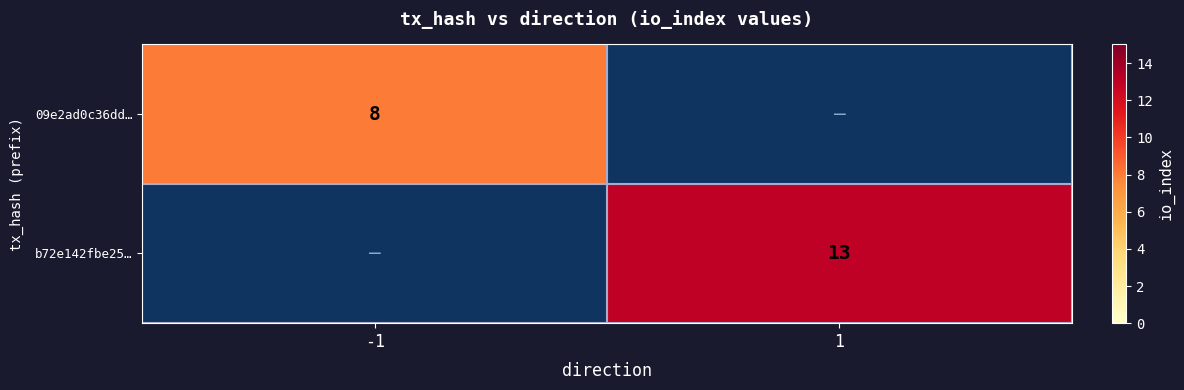

The value of 09e2ad0c36dd… at -1 is 14. True or false?

False